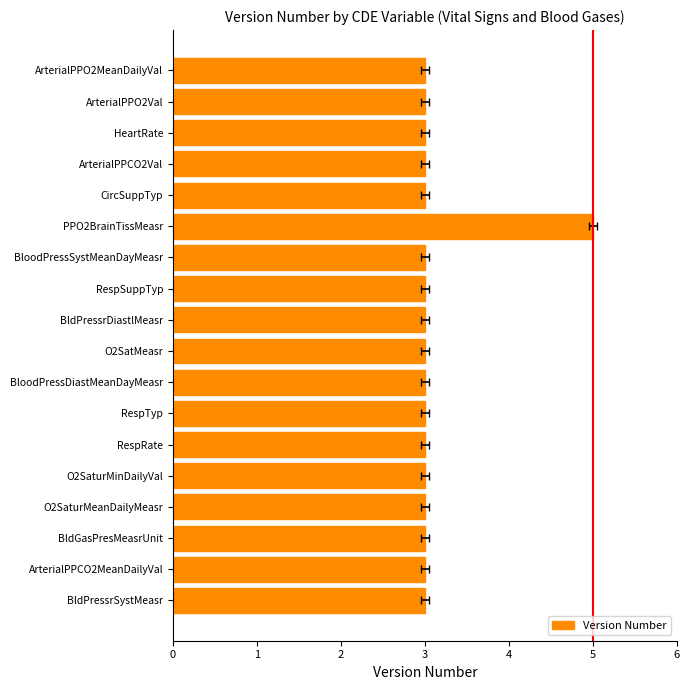

Are the bars horizontal?

Yes